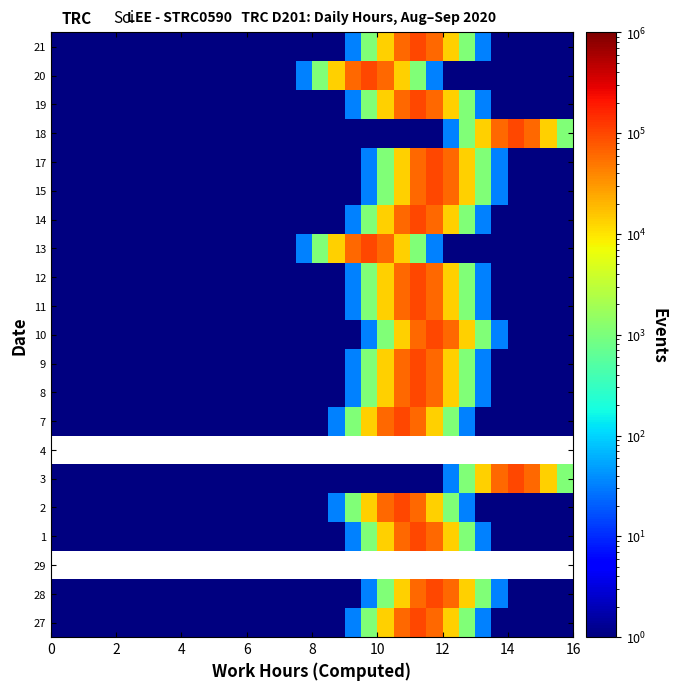

Reading left to right, what are all the values shown in this chart?

27: 1	1	1	1	1	1	1	1	1	1	1	1	1	1	1	1	1	1	33	1110	13533	60653	100000	60653	13533	1110	33	1	1	1	1	1
28: 1	1	1	1	1	1	1	1	1	1	1	1	1	1	1	1	1	1	1	33	1110	13533	60653	100000	60653	13533	1110	33	1	1	1	1
29: 0	0	0	0	0	0	0	0	0	0	0	0	0	0	0	0	0	0	0	0	0	0	0	0	0	0	0	0	0	0	0	0
1: 1	1	1	1	1	1	1	1	1	1	1	1	1	1	1	1	1	1	33	1110	13533	60653	100000	60653	13533	1110	33	1	1	1	1	1
2: 1	1	1	1	1	1	1	1	1	1	1	1	1	1	1	1	1	33	1110	13533	60653	100000	60653	13533	1110	33	1	1	1	1	1	1
3: 1	1	1	1	1	1	1	1	1	1	1	1	1	1	1	1	1	1	1	1	1	1	1	1	33	1110	13533	60653	100000	60653	13533	1110
4: 0	0	0	0	0	0	0	0	0	0	0	0	0	0	0	0	0	0	0	0	0	0	0	0	0	0	0	0	0	0	0	0
7: 1	1	1	1	1	1	1	1	1	1	1	1	1	1	1	1	1	33	1110	13533	60653	100000	60653	13533	1110	33	1	1	1	1	1	1
8: 1	1	1	1	1	1	1	1	1	1	1	1	1	1	1	1	1	1	33	1110	13533	60653	100000	60653	13533	1110	33	1	1	1	1	1
9: 1	1	1	1	1	1	1	1	1	1	1	1	1	1	1	1	1	1	33	1110	13533	60653	100000	60653	13533	1110	33	1	1	1	1	1
10: 1	1	1	1	1	1	1	1	1	1	1	1	1	1	1	1	1	1	1	33	1110	13533	60653	100000	60653	13533	1110	33	1	1	1	1
11: 1	1	1	1	1	1	1	1	1	1	1	1	1	1	1	1	1	1	33	1110	13533	60653	100000	60653	13533	1110	33	1	1	1	1	1
12: 1	1	1	1	1	1	1	1	1	1	1	1	1	1	1	1	1	1	33	1110	13533	60653	100000	60653	13533	1110	33	1	1	1	1	1
13: 1	1	1	1	1	1	1	1	1	1	1	1	1	1	1	33	1110	13533	60653	100000	60653	13533	1110	33	1	1	1	1	1	1	1	1
14: 1	1	1	1	1	1	1	1	1	1	1	1	1	1	1	1	1	1	33	1110	13533	60653	100000	60653	13533	1110	33	1	1	1	1	1
15: 1	1	1	1	1	1	1	1	1	1	1	1	1	1	1	1	1	1	1	33	1110	13533	60653	100000	60653	13533	1110	33	1	1	1	1
17: 1	1	1	1	1	1	1	1	1	1	1	1	1	1	1	1	1	1	1	33	1110	13533	60653	100000	60653	13533	1110	33	1	1	1	1
18: 1	1	1	1	1	1	1	1	1	1	1	1	1	1	1	1	1	1	1	1	1	1	1	1	33	1110	13533	60653	100000	60653	13533	1110
19: 1	1	1	1	1	1	1	1	1	1	1	1	1	1	1	1	1	1	33	1110	13533	60653	100000	60653	13533	1110	33	1	1	1	1	1
20: 1	1	1	1	1	1	1	1	1	1	1	1	1	1	1	33	1110	13533	60653	100000	60653	13533	1110	33	1	1	1	1	1	1	1	1
21: 1	1	1	1	1	1	1	1	1	1	1	1	1	1	1	1	1	1	33	1110	13533	60653	100000	60653	13533	1110	33	1	1	1	1	1